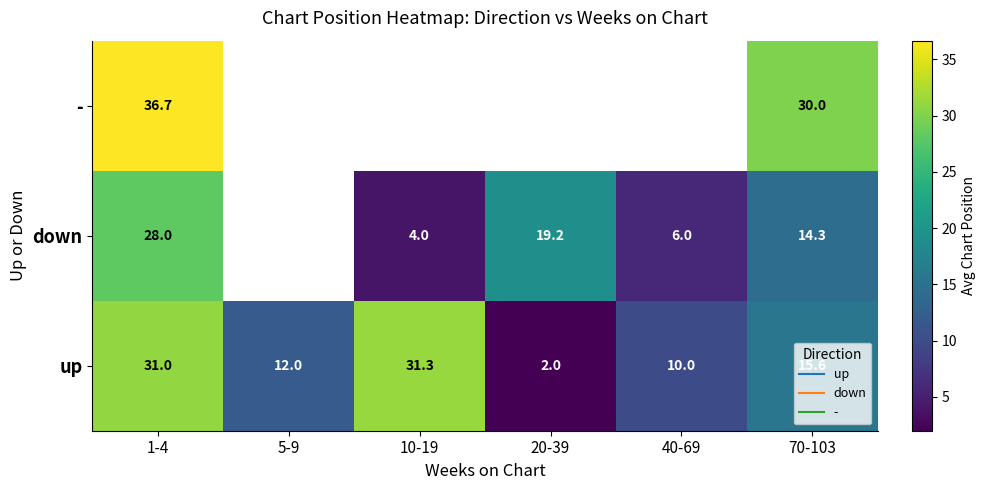

At which category is the sum across all series the highest?

1-4